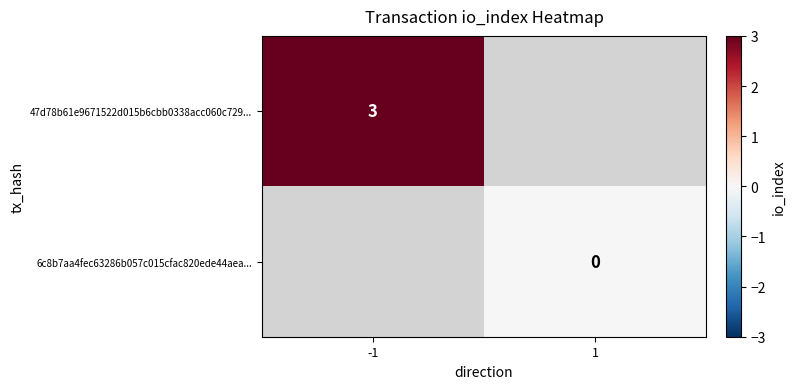

The value of 47d78b61e9671522d015b6cbb0338acc060c729... at -1 is 2. True or false?

False